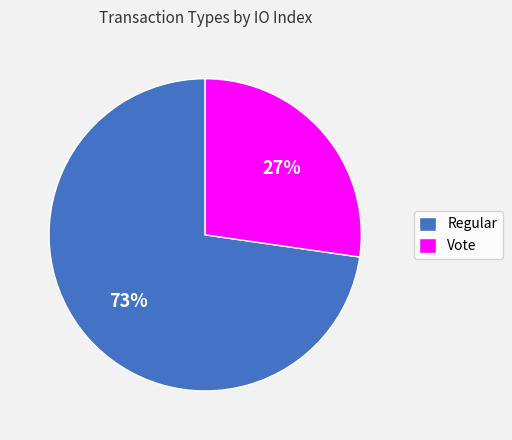

Do Regular and Vote together represent more than half of the pie?

Yes